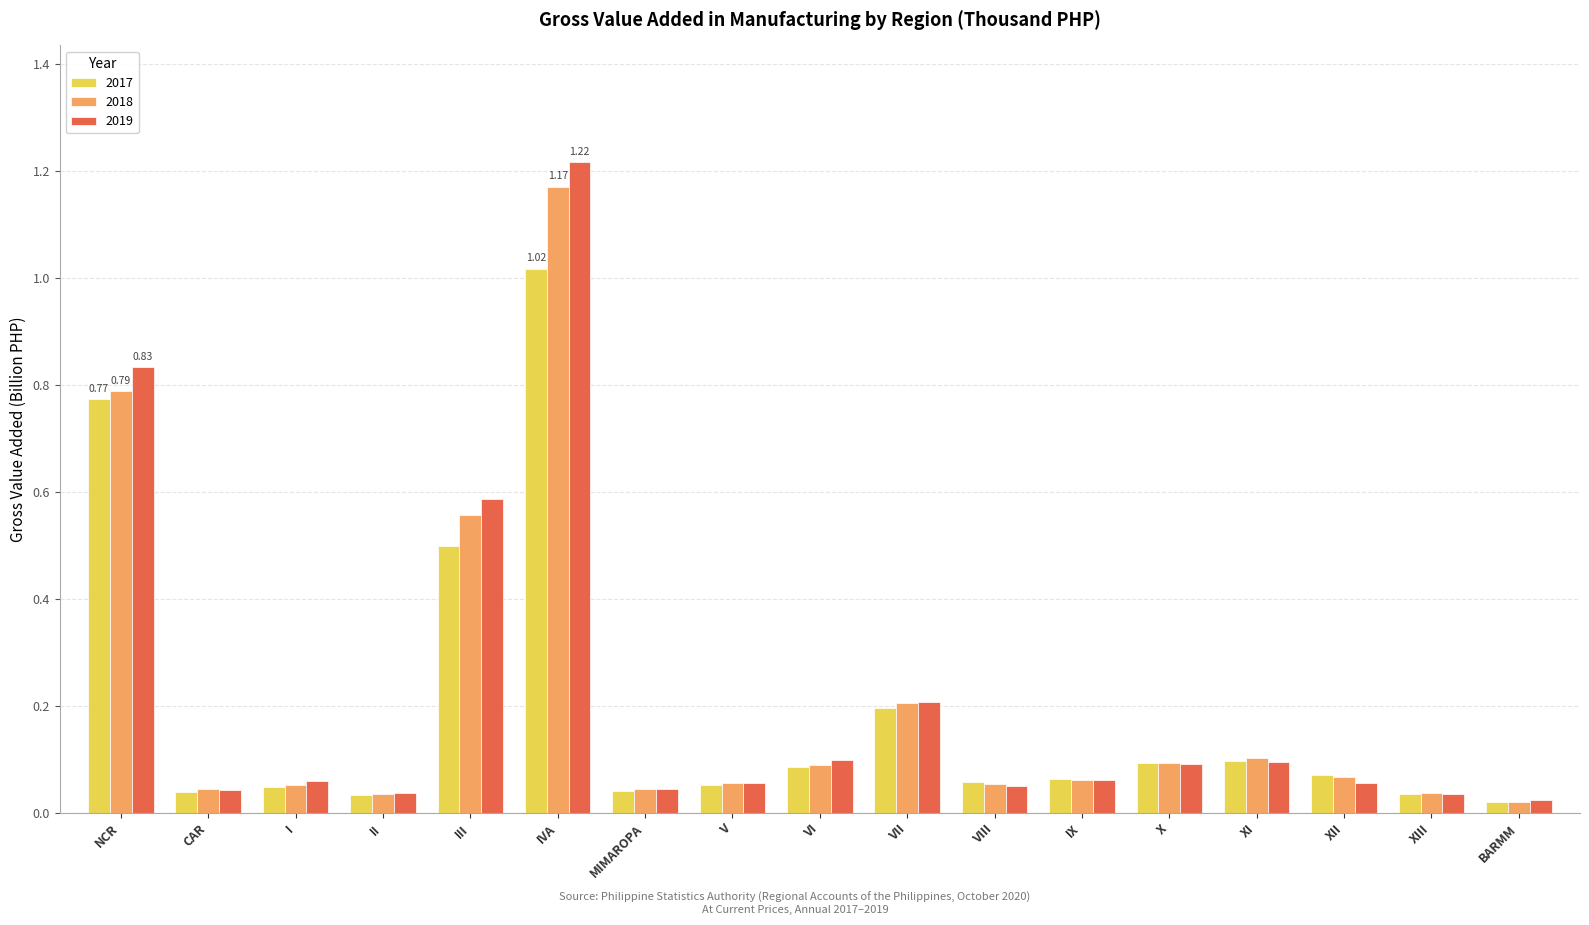

At which category is the sum across all series the highest?

IVA